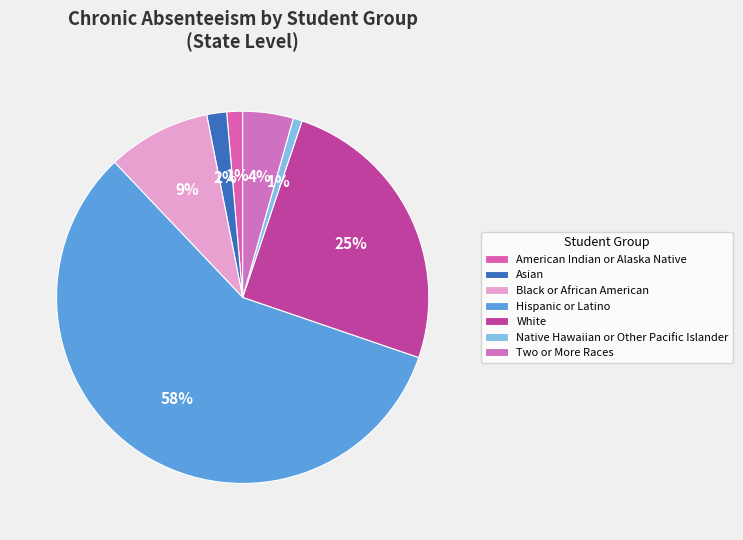

How many segments does this pie chart have?

7